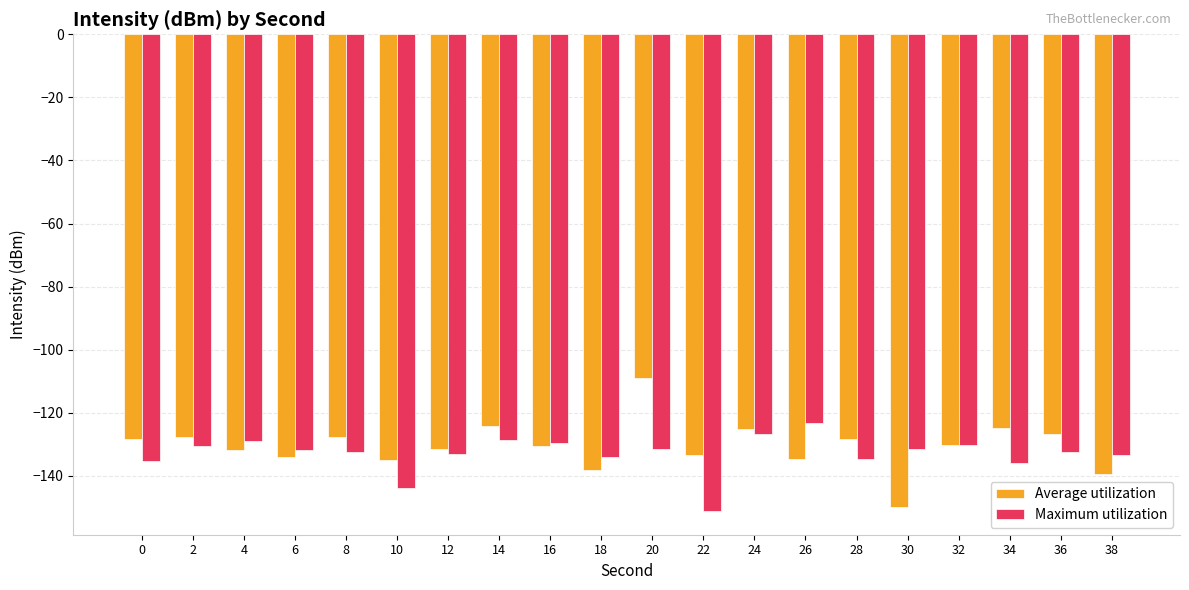

Count the number of data series in this chart.

2